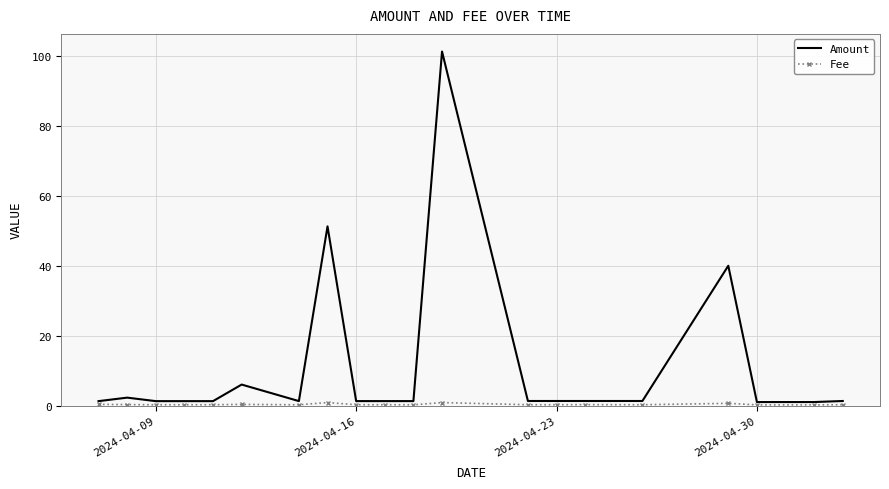

What is the greatest value displayed?

101.3